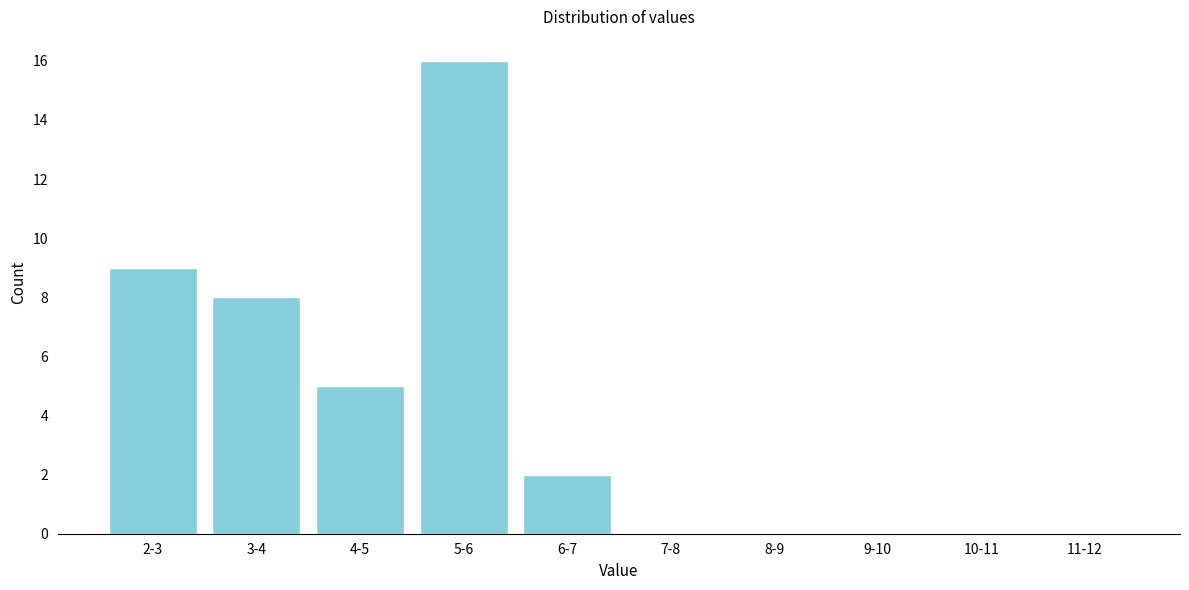

Reading left to right, what are all the values shown in this chart?

2-3=9	3-4=8	4-5=5	5-6=16	6-7=2	7-8=0	8-9=0	9-10=0	10-11=0	11-12=0